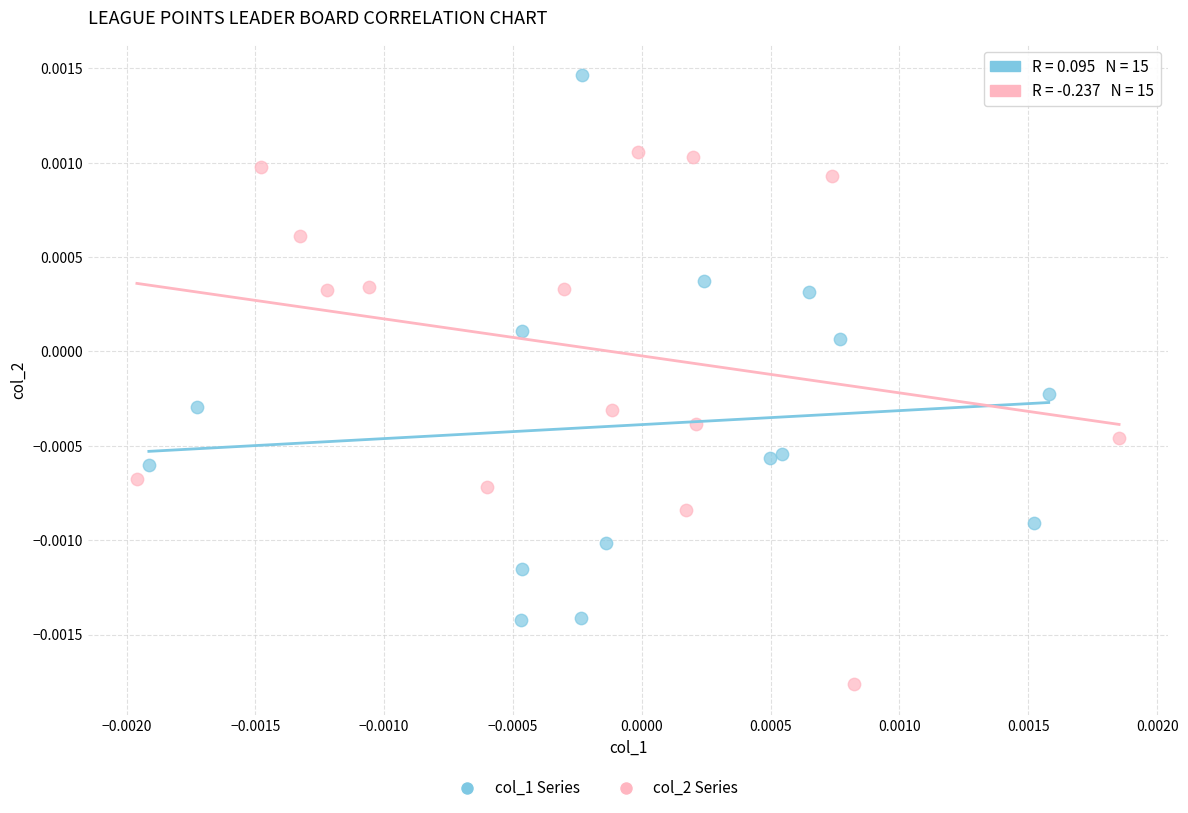

Which series contains the lowest Y value?

col_2 Series